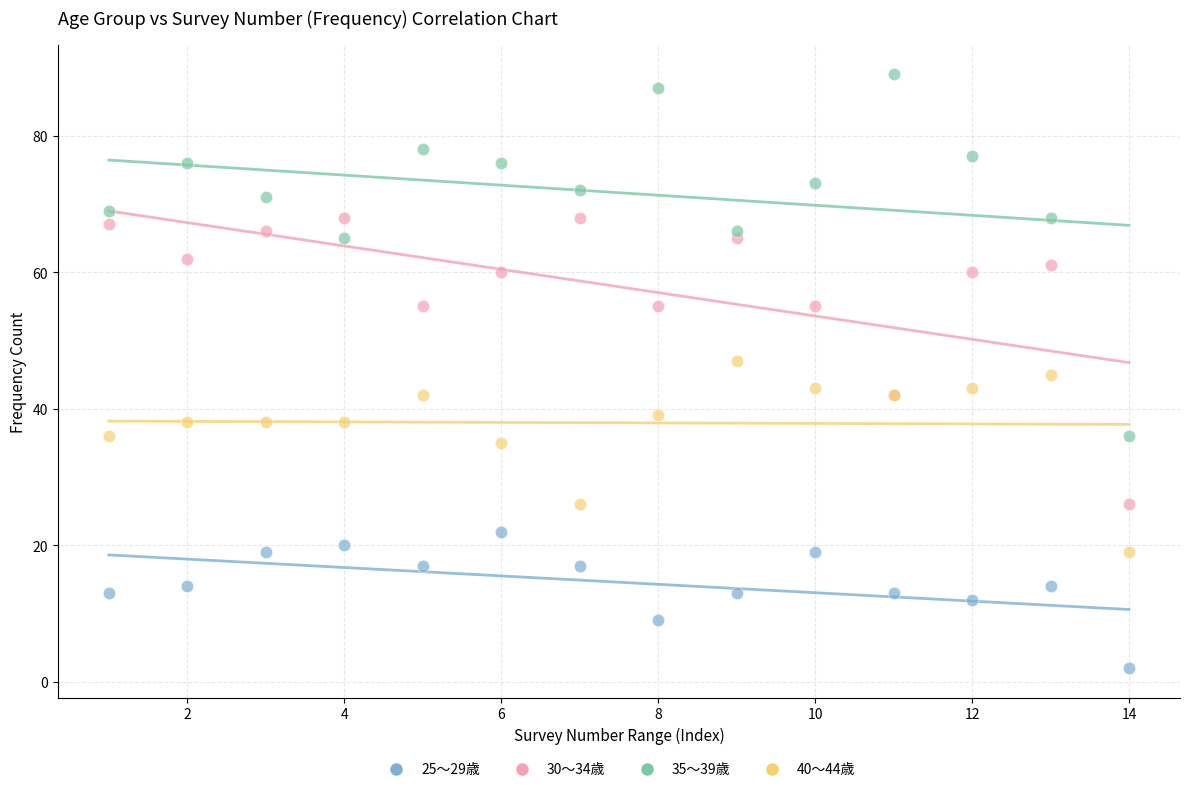

What is the X range (max minus min) for the scatter plot?

13